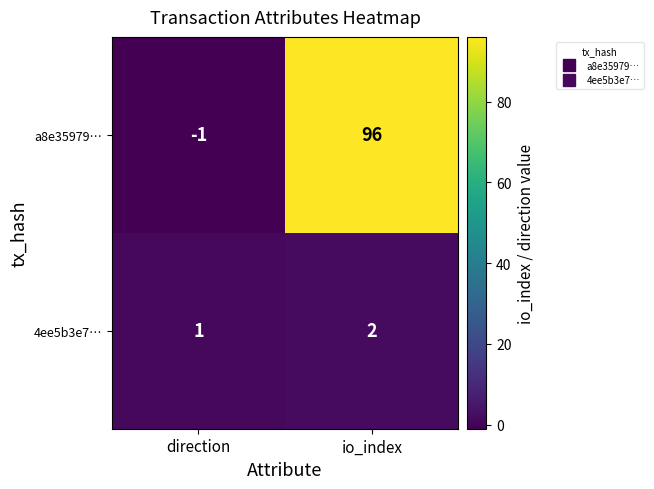

How many series are shown in this chart?

2